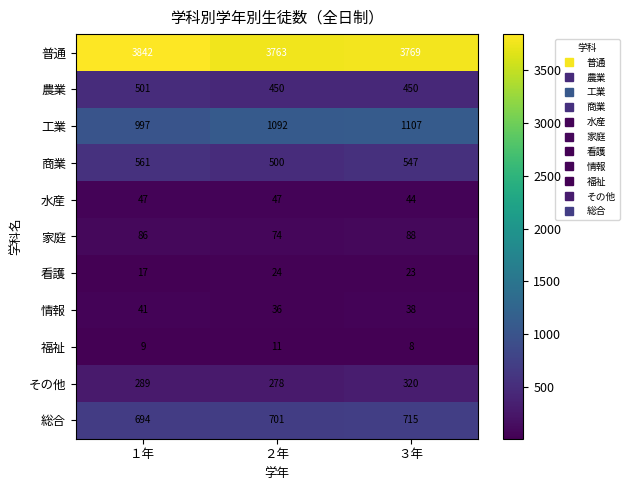

At how many categories does at least one series exceed 772?

3